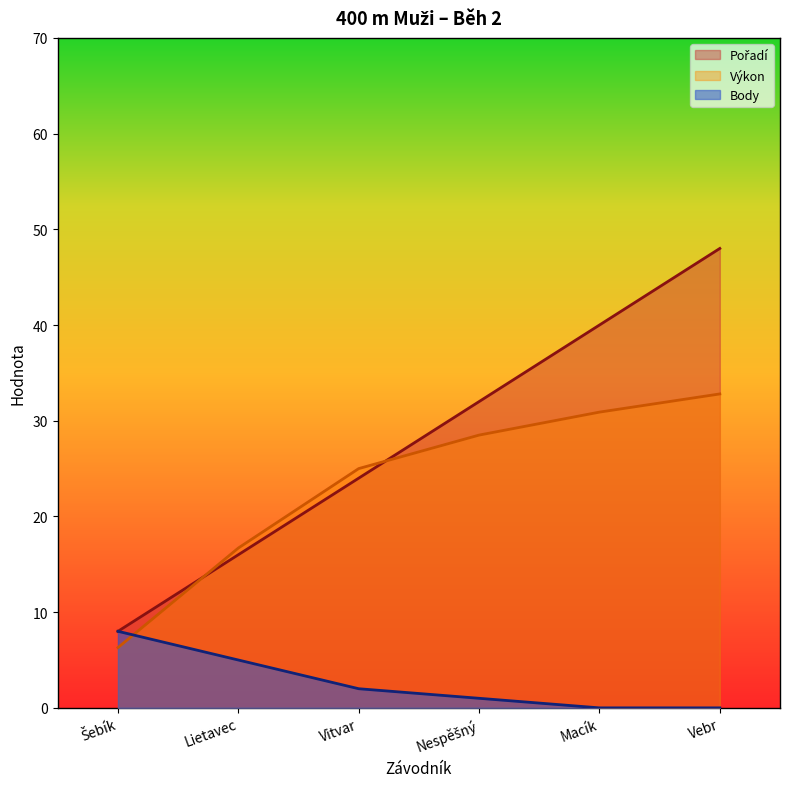

Rank the series by their maximum value, from lowest to highest.

Body, Výkon, Pořadí